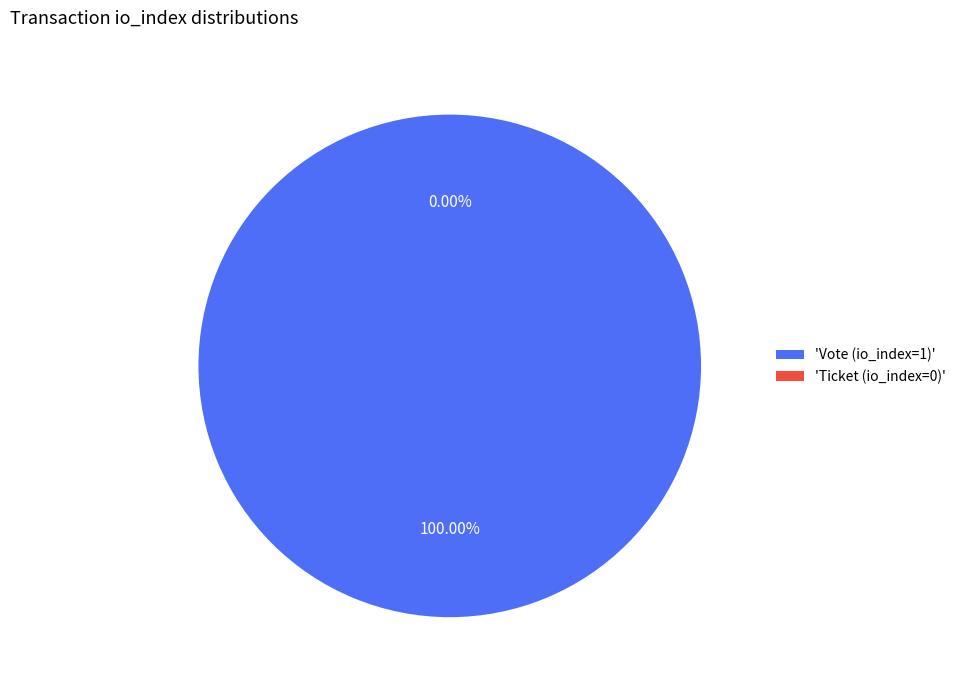

What percentage is the Vote (io_index=1) slice, to the nearest percent?

100%